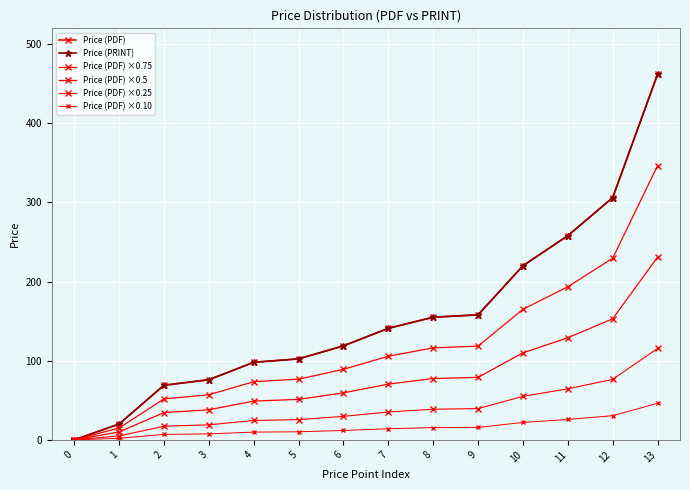

True or false: Price (PRINT) and Price (PDF) ×0.10 cross at least once.

False